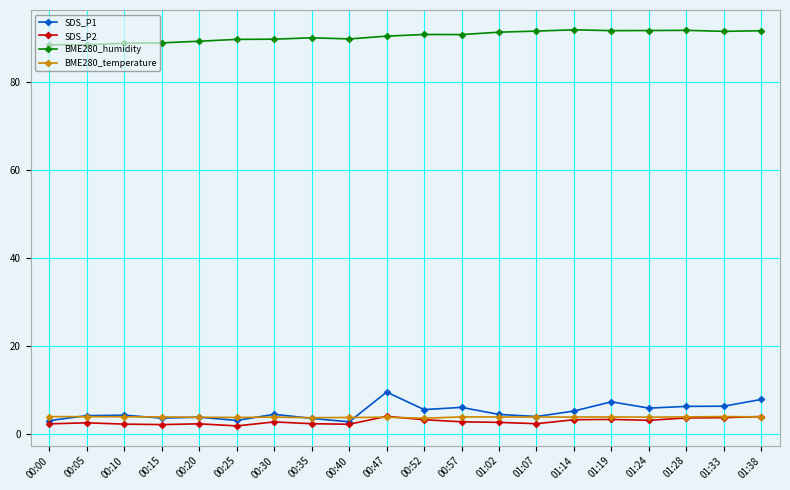

What is the total value across all series at 01:07?

101.8